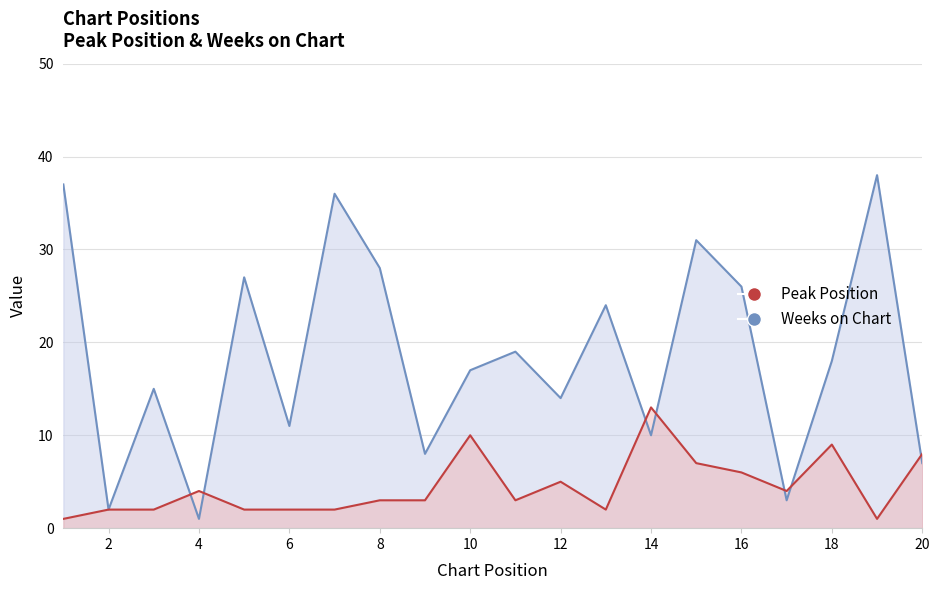

Where does the Weeks on Chart series first go above 18?

1